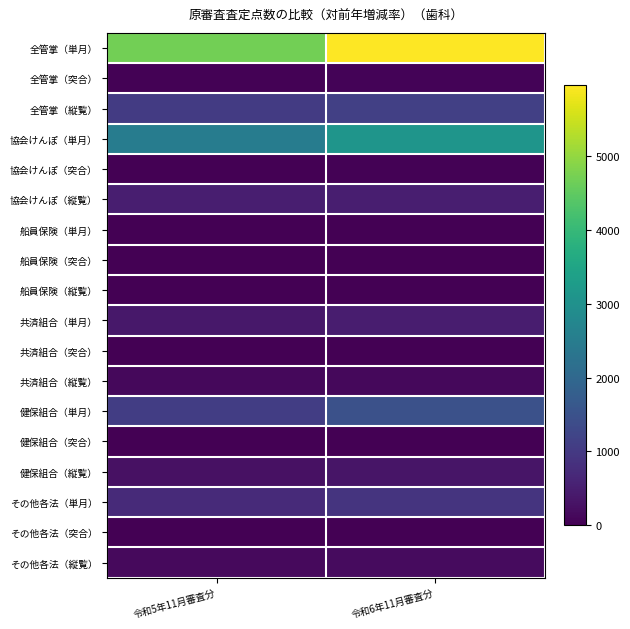

Which series has the largest range (max minus min)?

全管掌（単月）